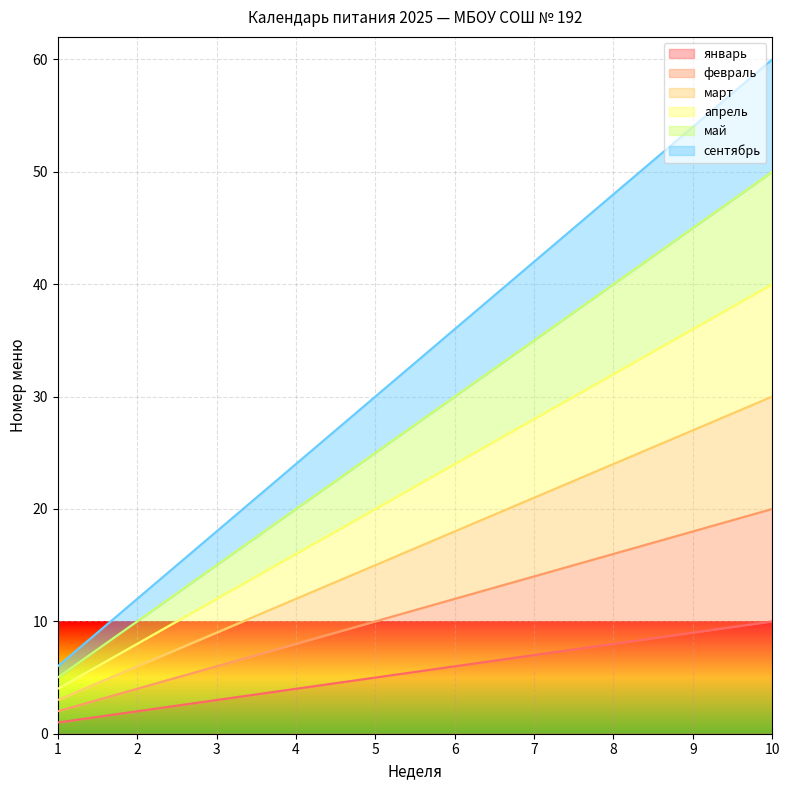

True or false: январь has a value of 0 at 1.

False